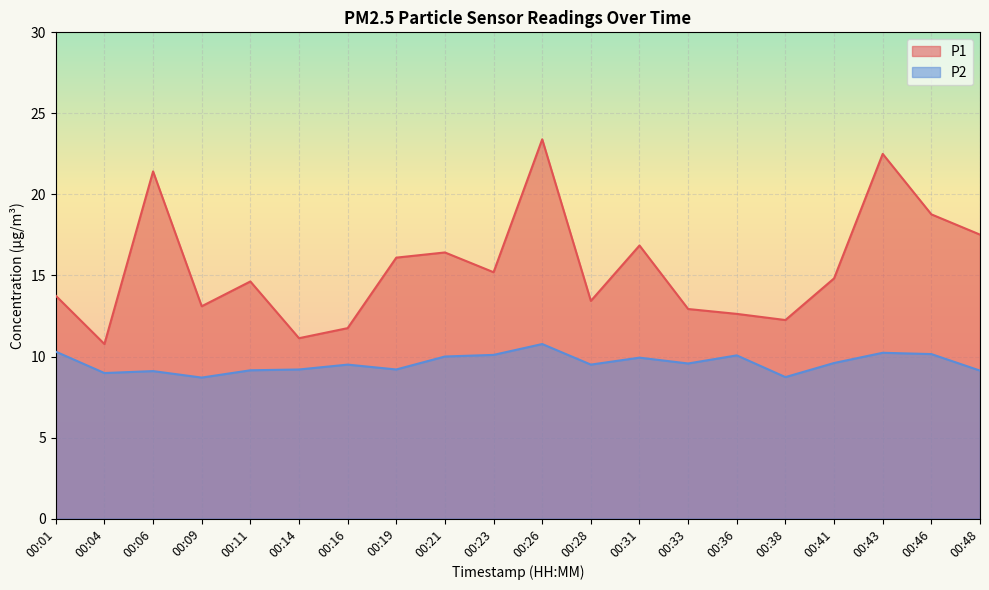

Where does the P1 series first go above 14?

00:06